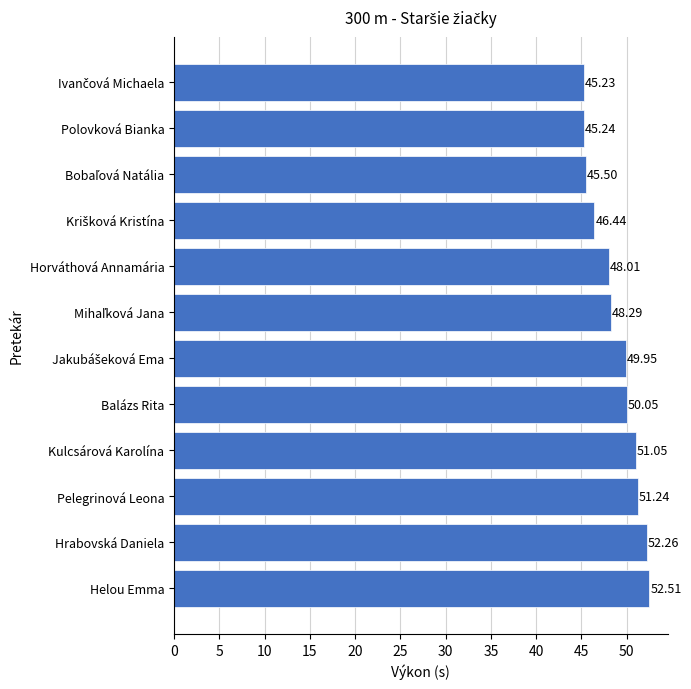

What is the average value?

48.8